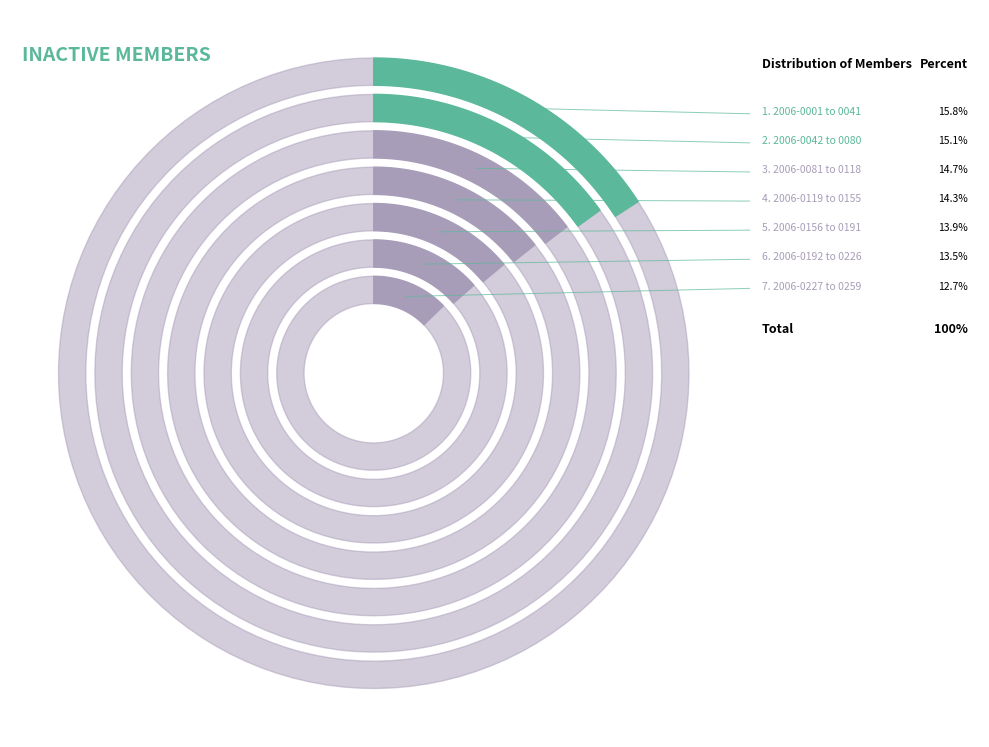

To the nearest percent, what is the average slice percentage?

14%